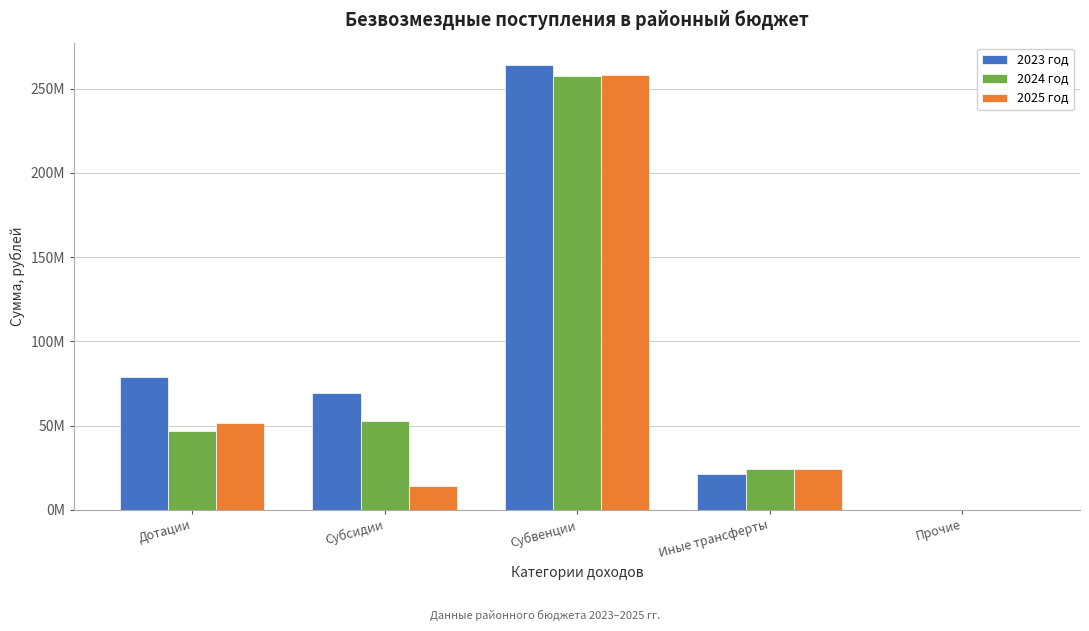

Are the bars grouped side by side (vs. stacked)?

Yes